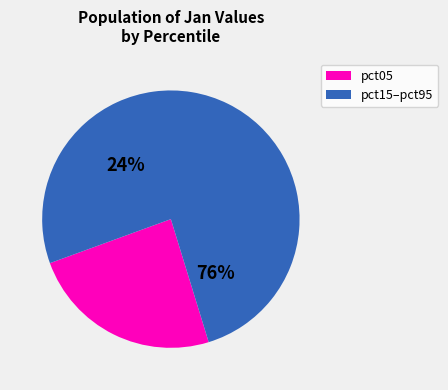

Is pct85 the majority of the pie?

No